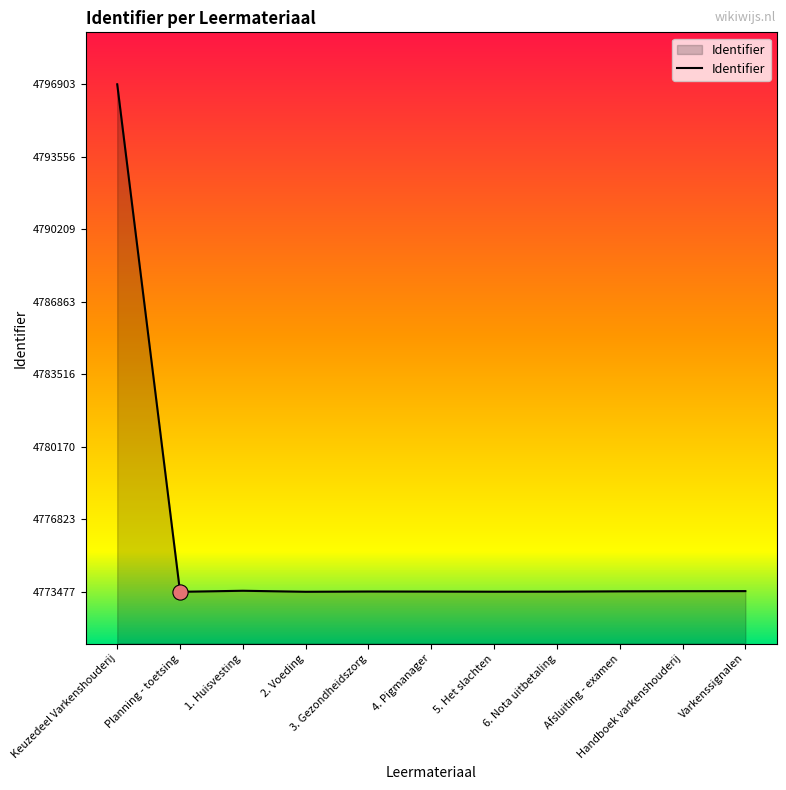

Approximately how many times larger is the value at 4. Pigmanager compared to Varkenssignalen?

1.0